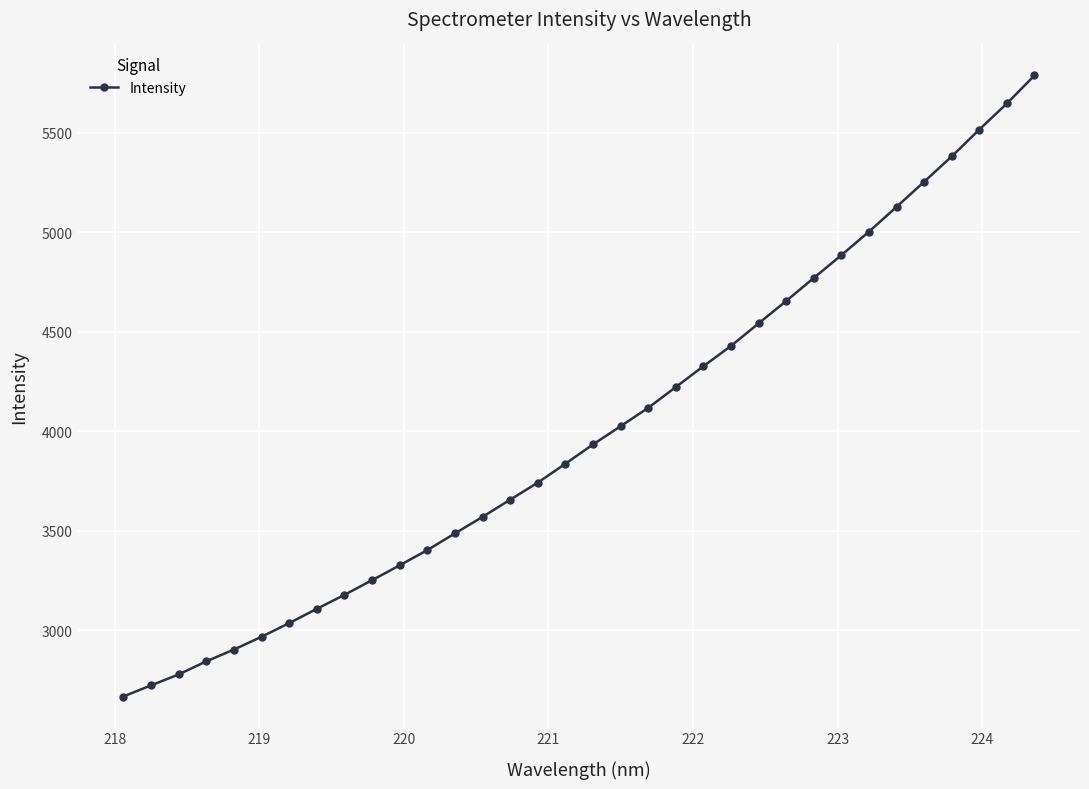

What is the maximum value shown in the chart?

5787.9